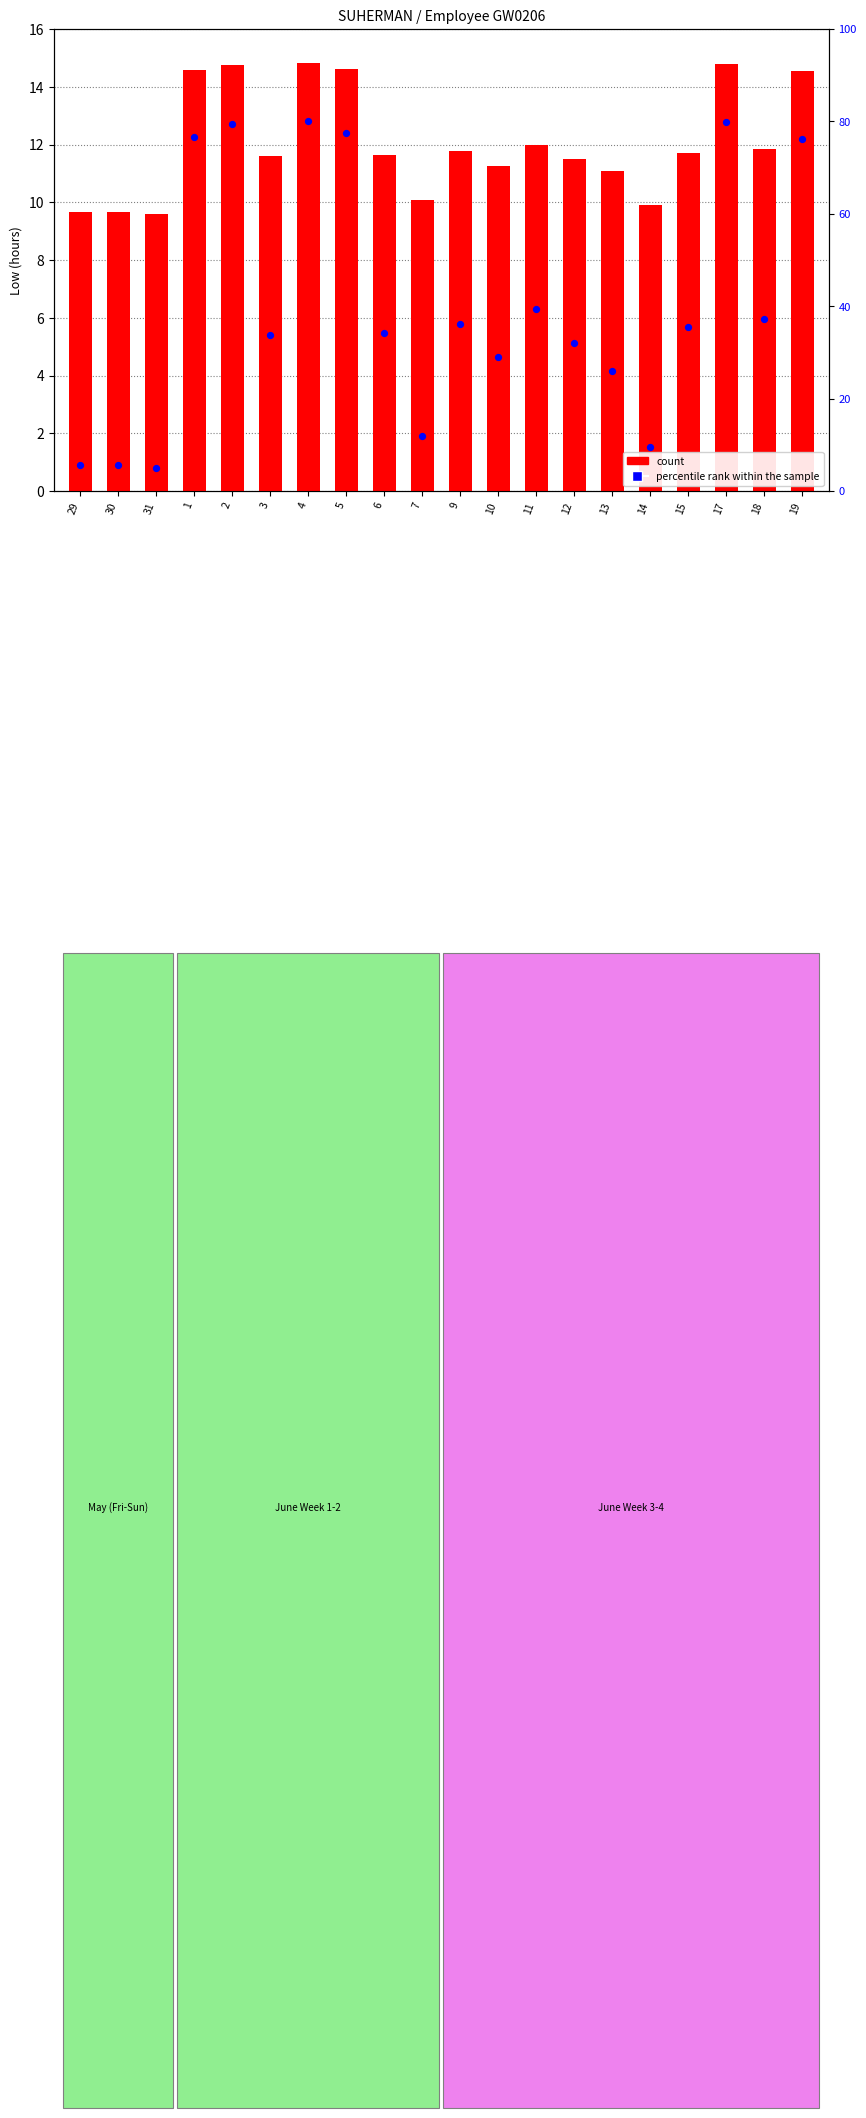

What are all the series names shown in the legend?

count, percentile rank within the sample